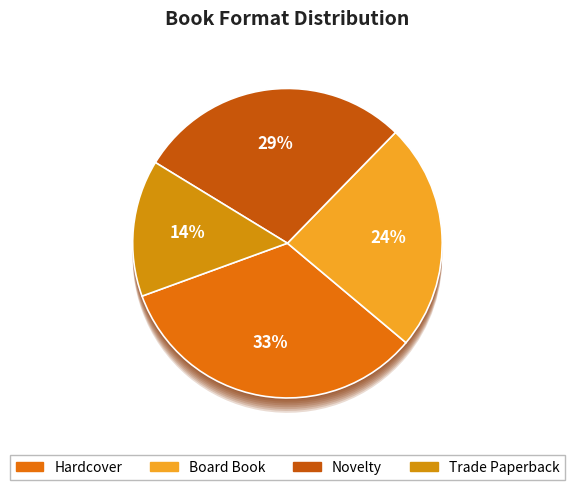

Between Board Book and Hardcover, which is larger?

Hardcover